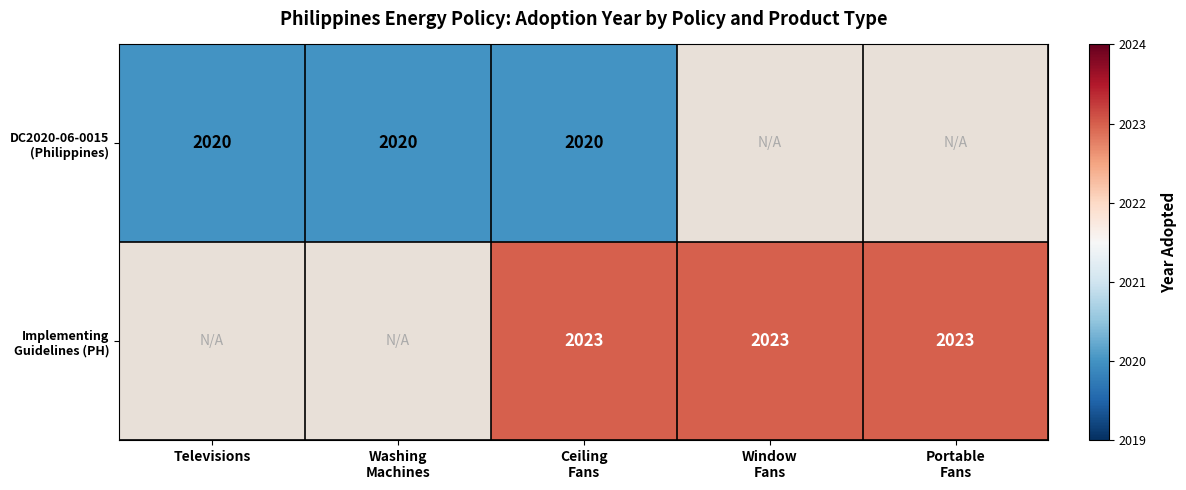

At Window Fans, list the series in order from largest to smallest.

Implementing Guidelines (PH), DC2020-06-0015 (Philippines)